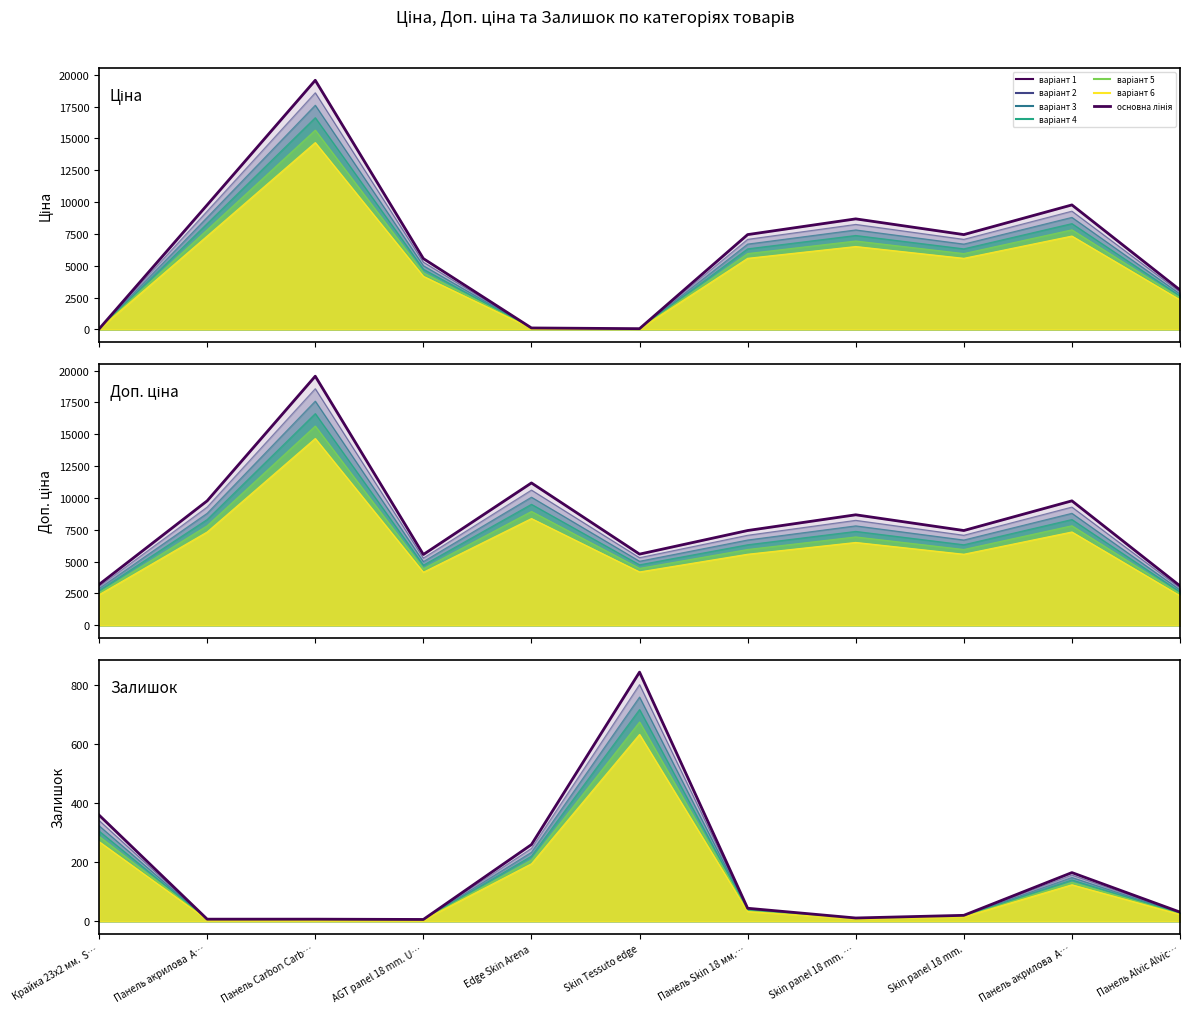

What is the sum of all Ціна (основна) values?

71539.5